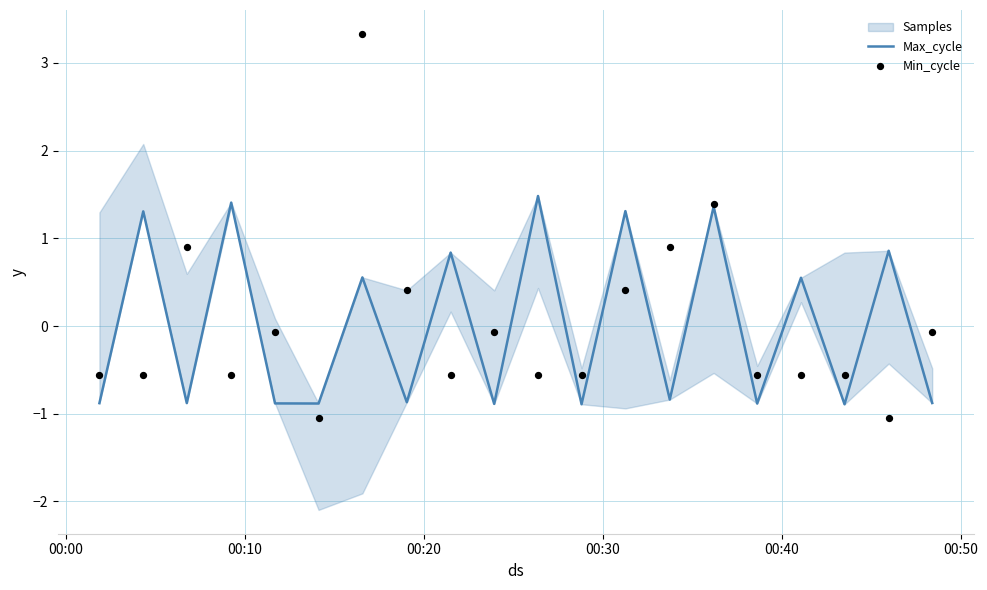

At how many categories does at least one series exceed 0?

12